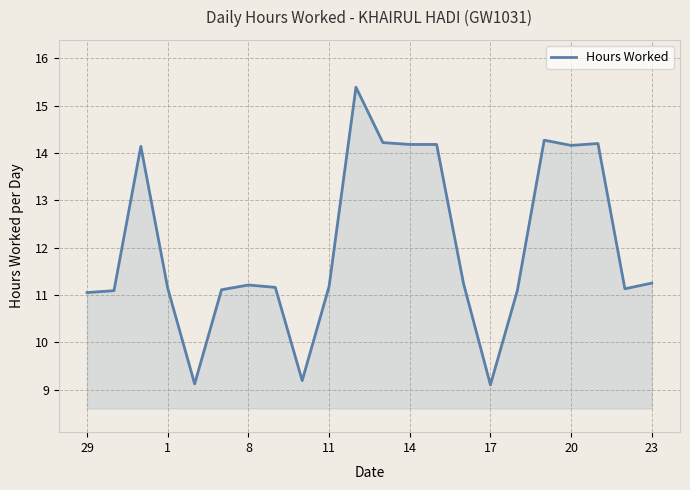

What is the smallest value displayed?

9.1